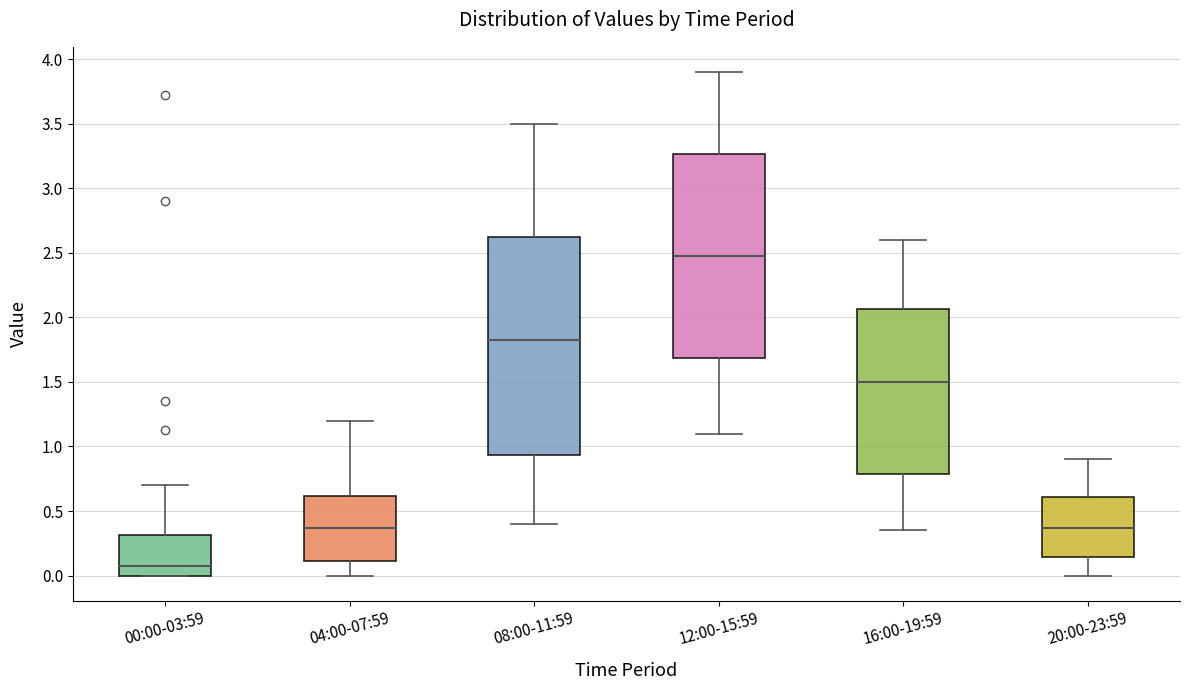

Which box's median line is the lowest?

00:00-03:59